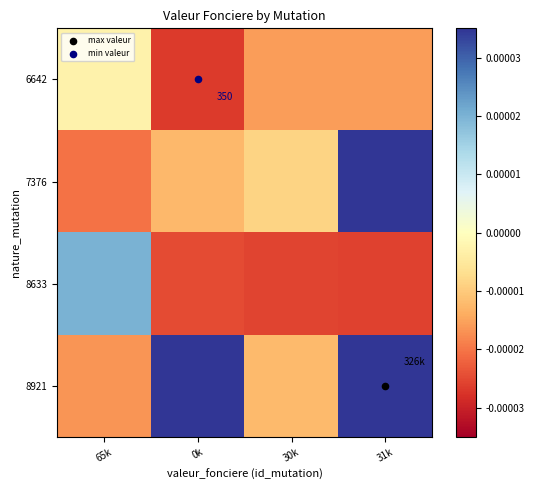

How many values in 8633 are below zero?

3